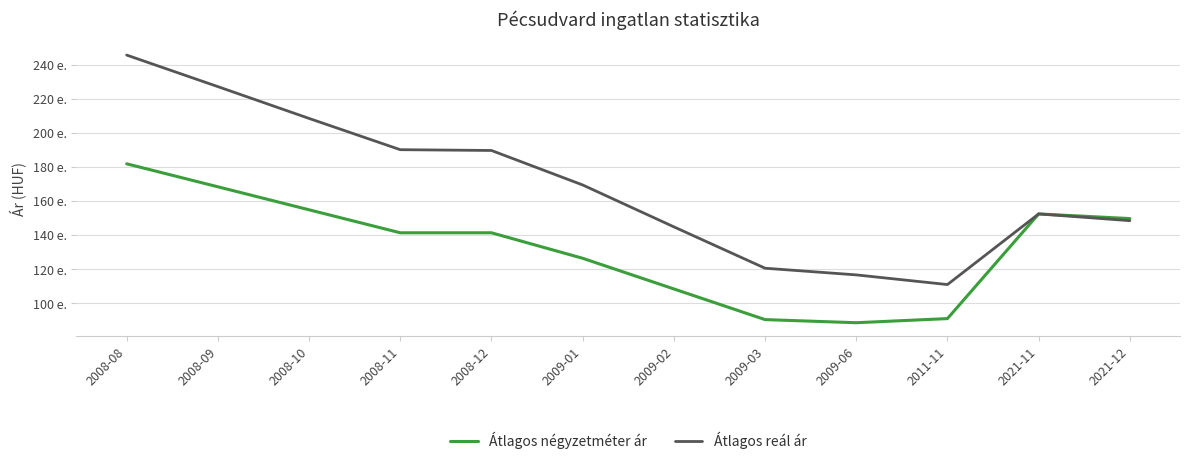

Does the chart have visible grid lines?

Yes